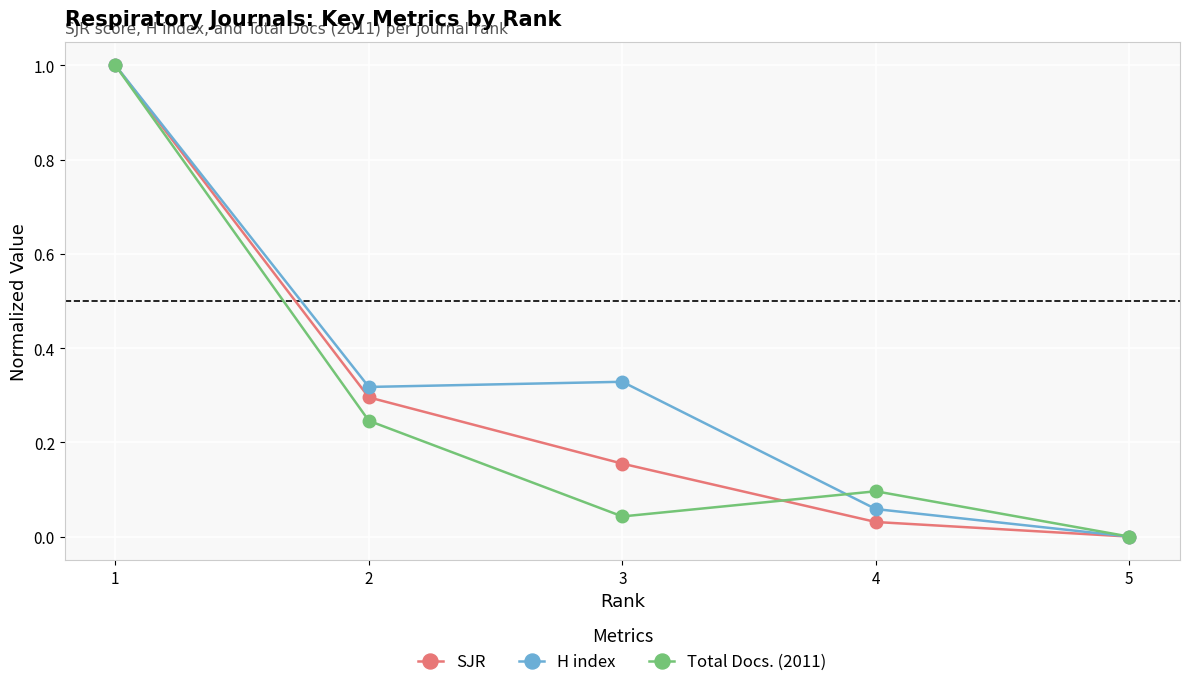

At which label is Total Docs. (2011) closest to 0?

5